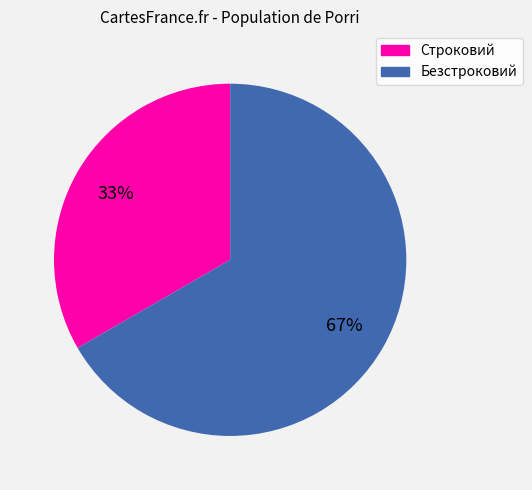

To the nearest percent, what portion does Строковий represent?

33%